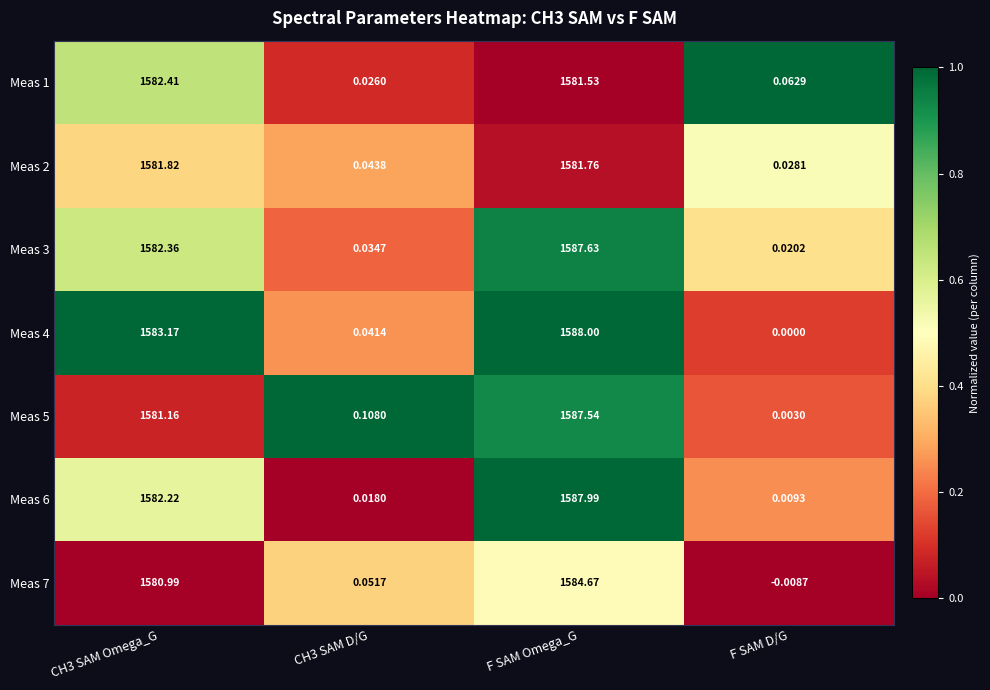

At which category is the sum across all series the highest?

F SAM Omega_G